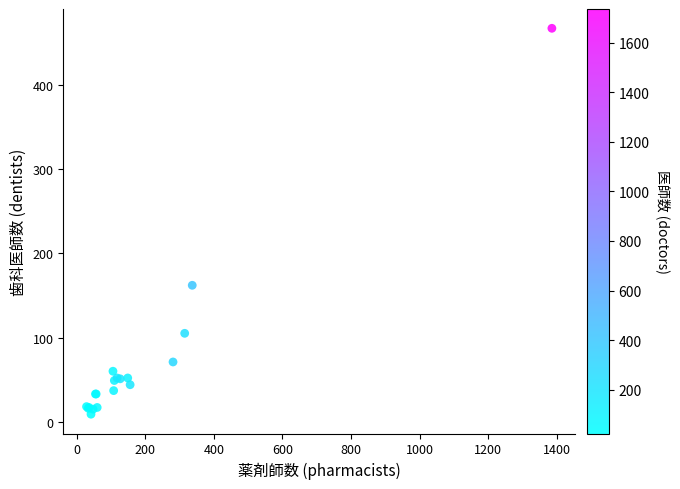

What Y value in the scatter plot is closest to 238?

162